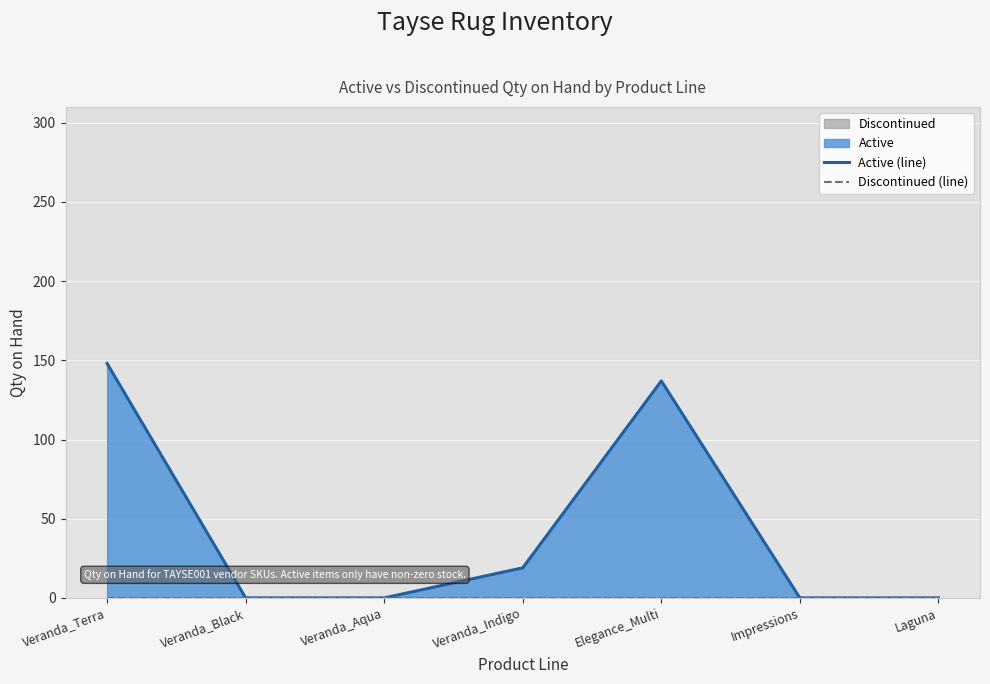

The Active (line) series shows 0 at Laguna. True or false?

True